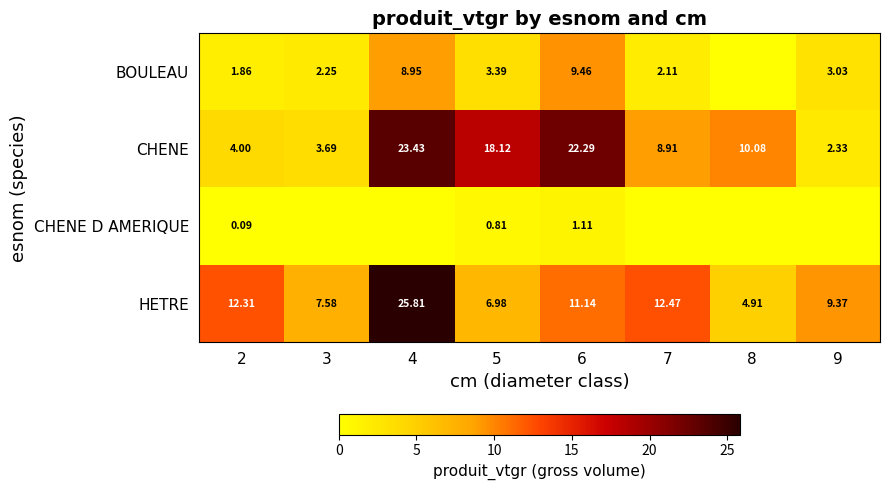

At 6, list the series in order from smallest to largest.

CHENE D AMERIQUE, BOULEAU, HETRE, CHENE